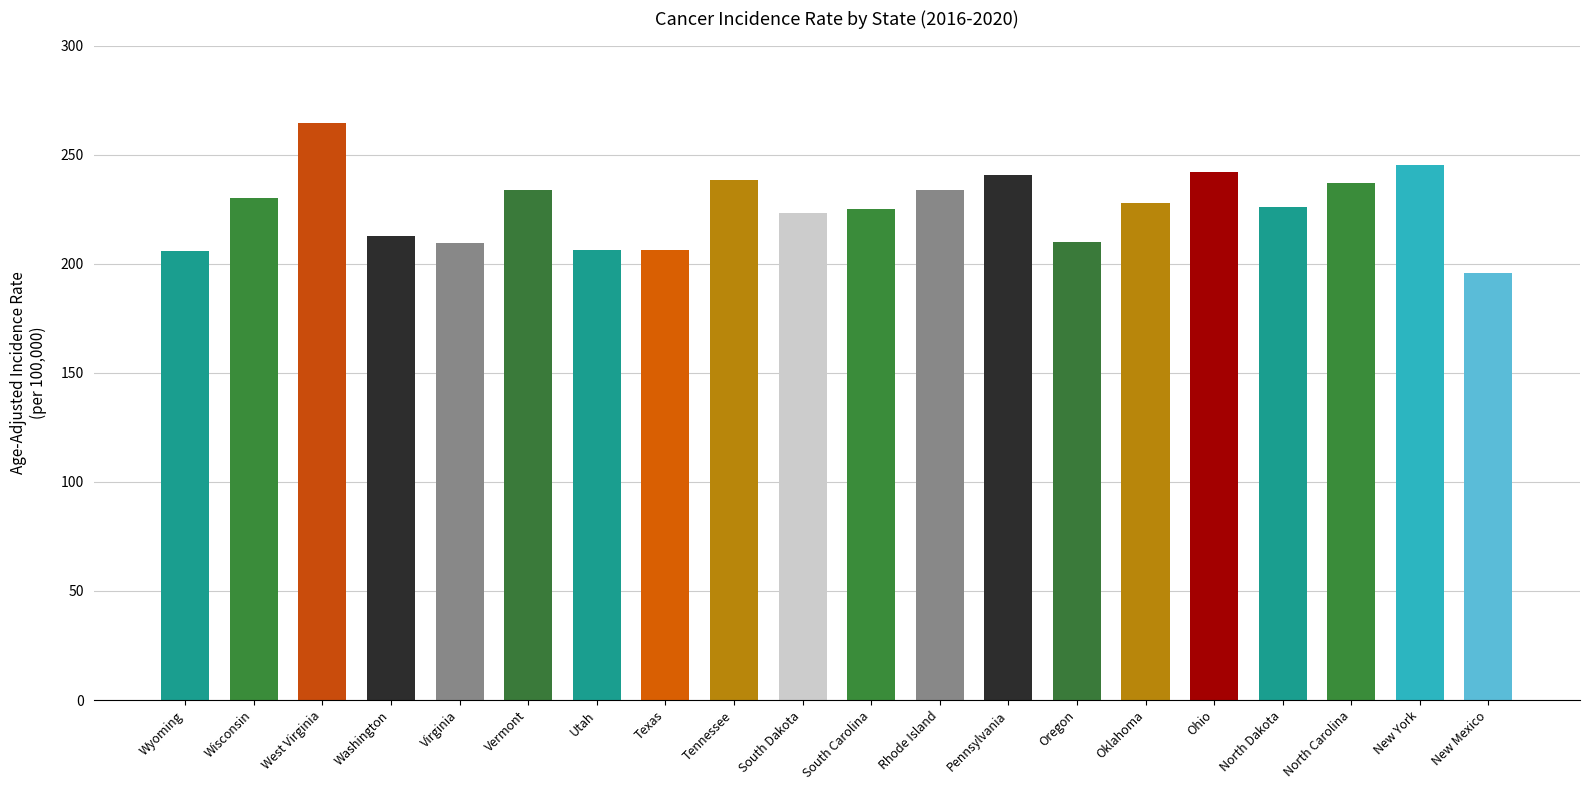

What is the change in value from Utah to Ohio?

+35.8